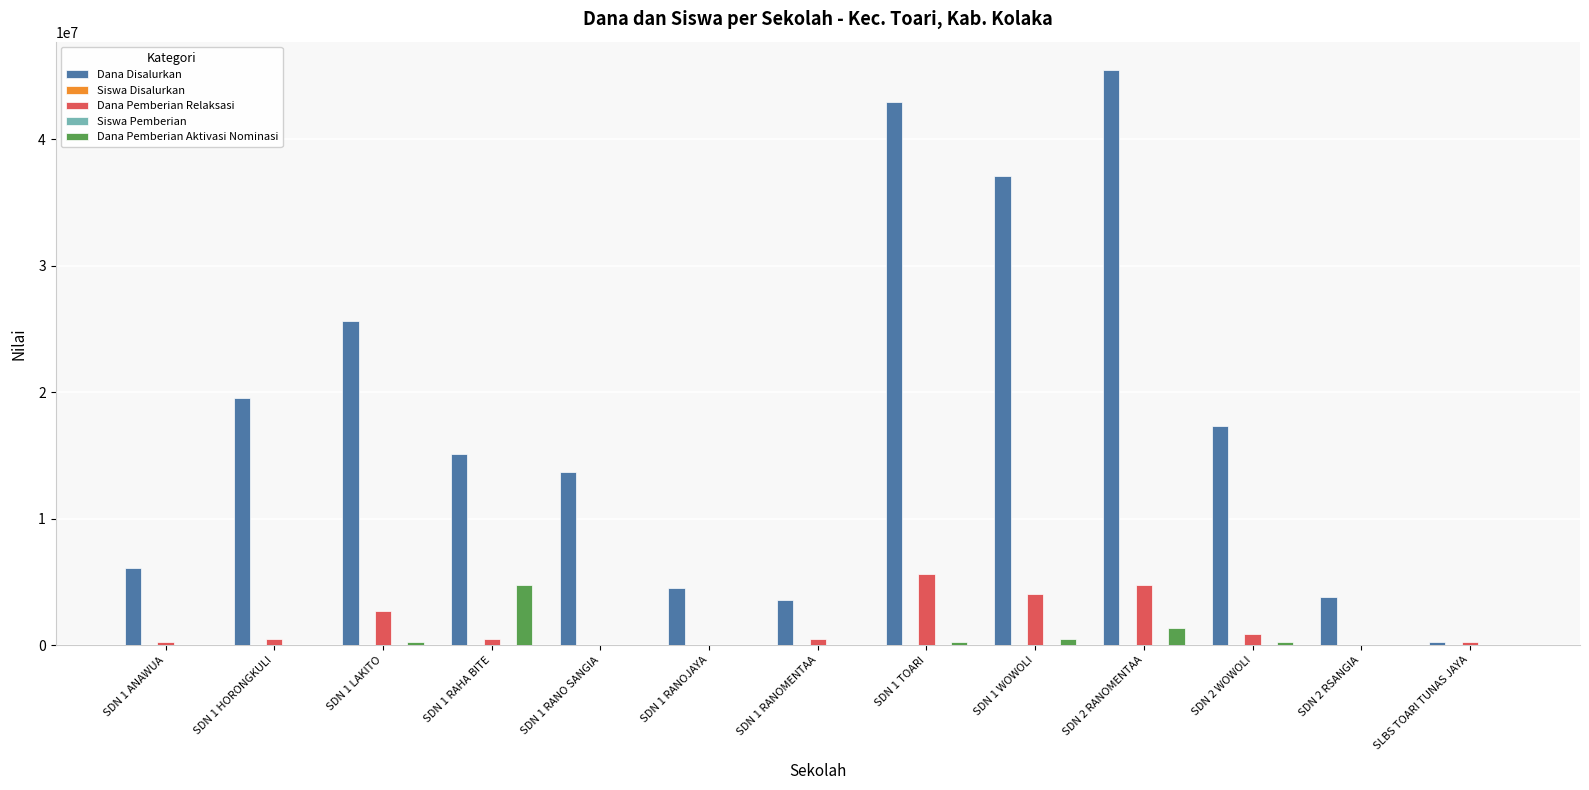

Count the number of data series in this chart.

5